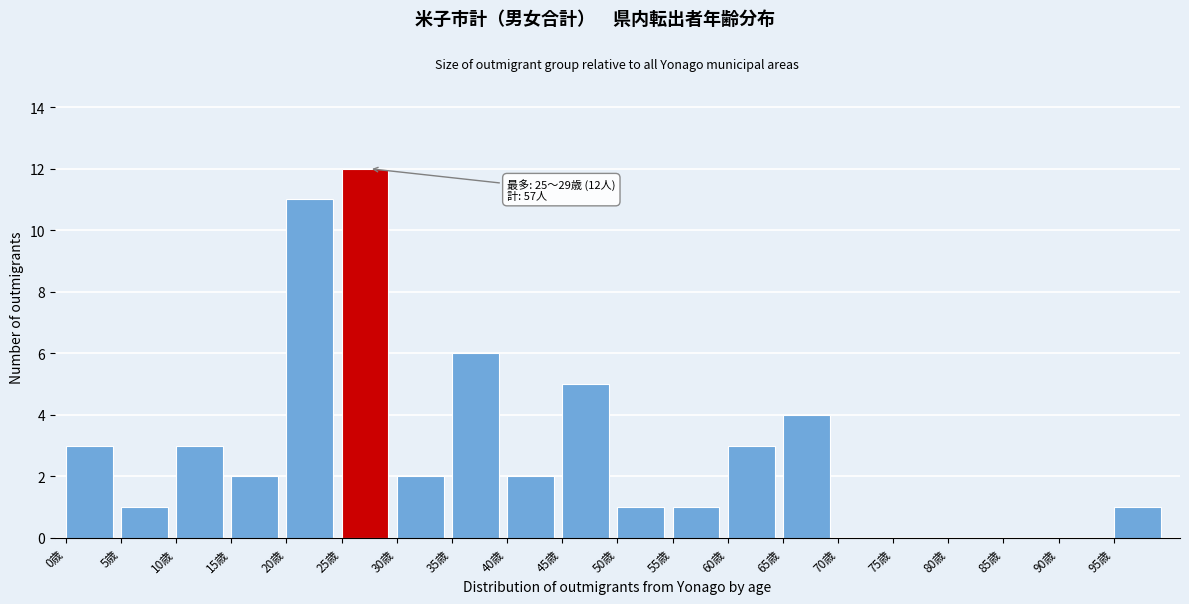

Reading left to right, extract all data points from this chart.

0歳=3	5歳=1	10歳=3	15歳=2	20歳=11	25歳=12	30歳=2	35歳=6	40歳=2	45歳=5	50歳=1	55歳=1	60歳=3	65歳=4	70歳=0	75歳=0	80歳=0	85歳=0	90歳=0	95歳=1